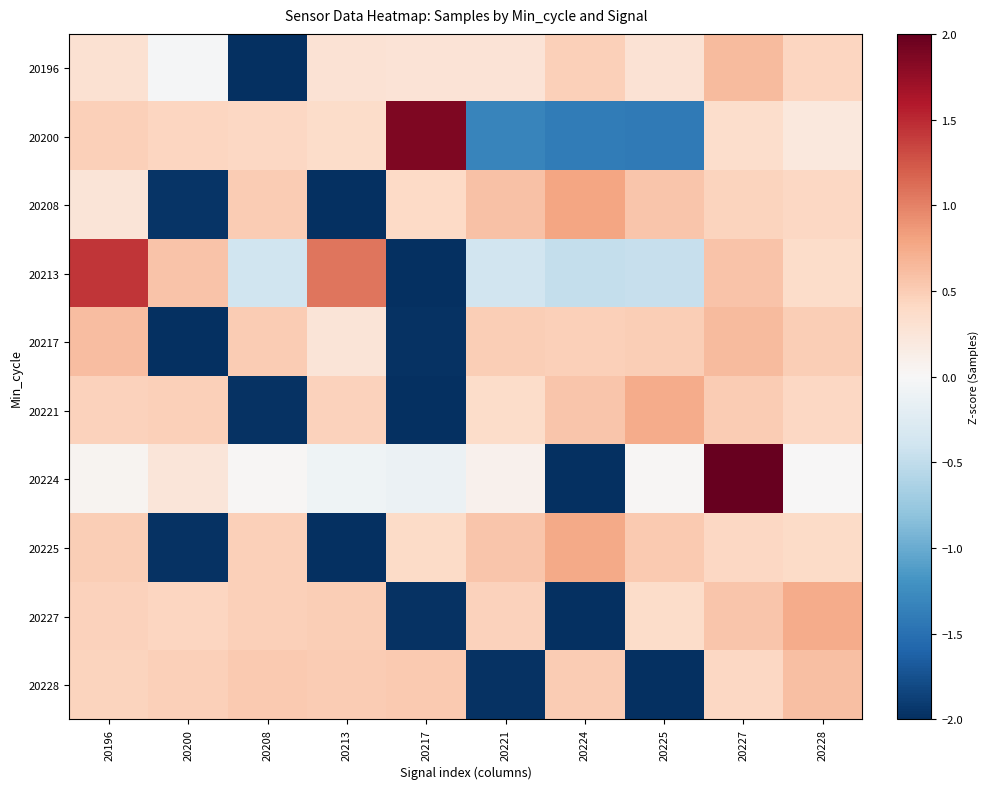

What is the difference between the highest and lowest values at 20213?

3.1